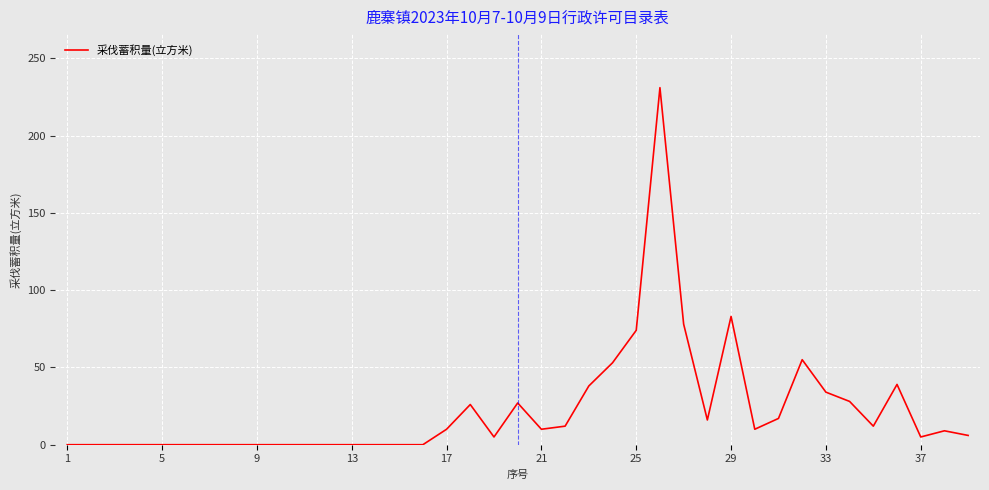

How many interior local valleys (lower than both neighbors) does the data have?

6